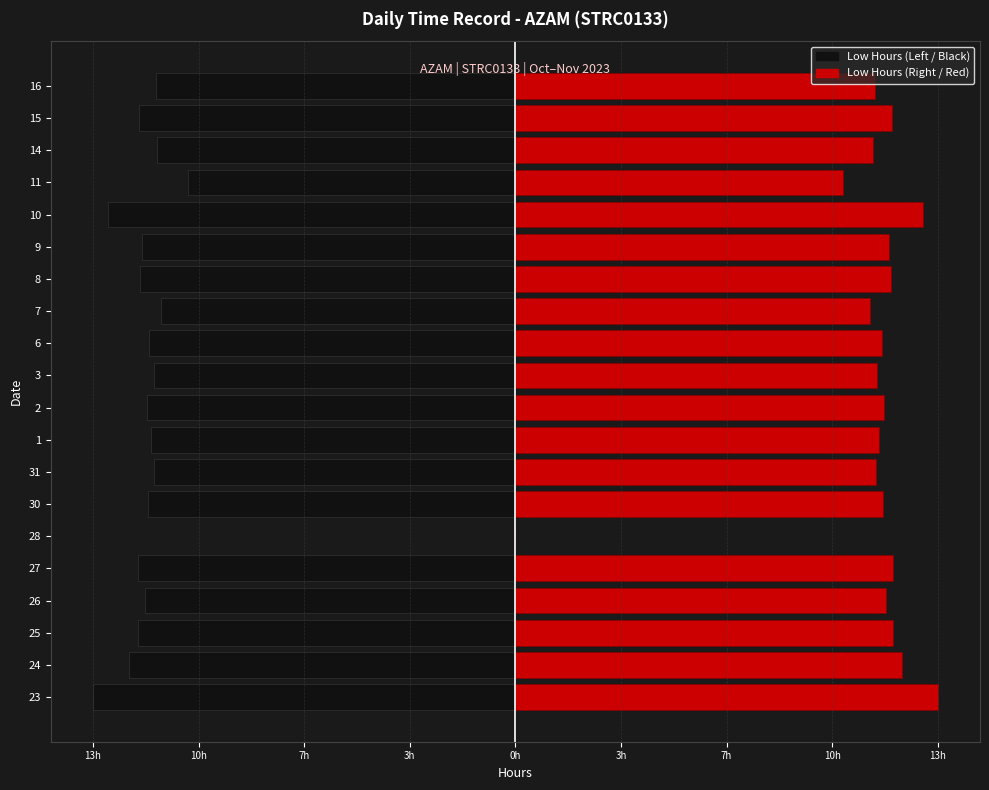

How many values in the Low Hours (Right) series exceed 11?

18